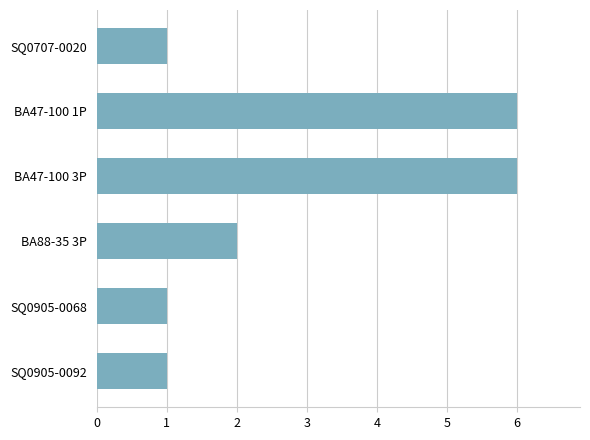

The chart shows a value of 3 at ВА88-35 3Р. True or false?

False